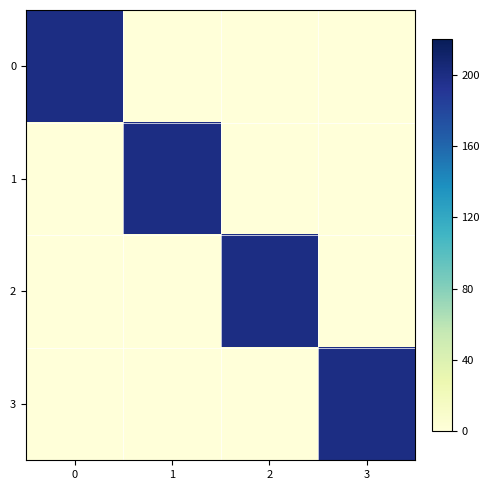

What is the spread (max minus min) of values at 3?

200